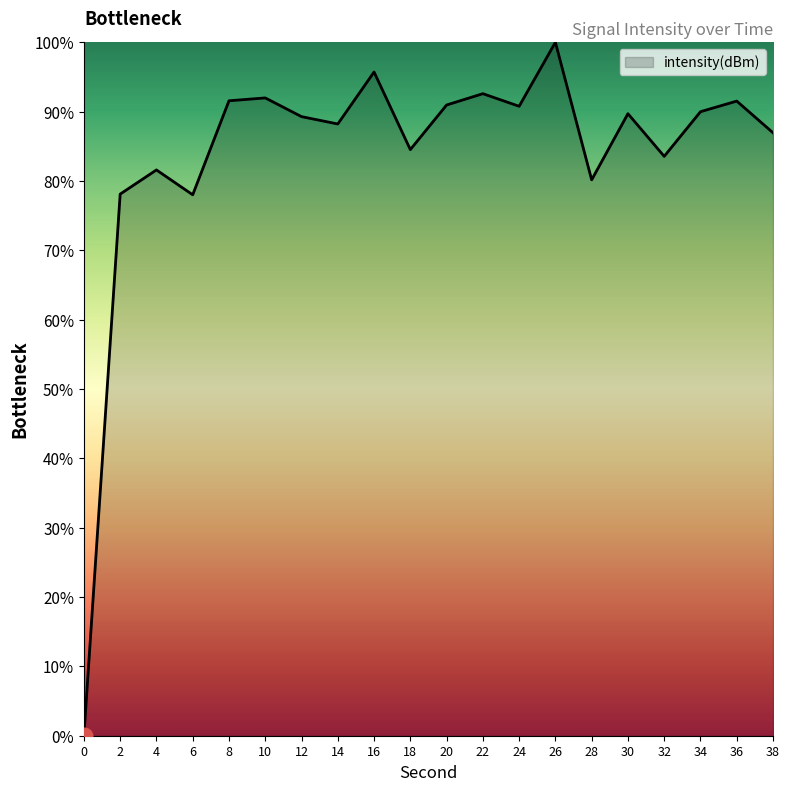

Does the chart have visible grid lines?

No